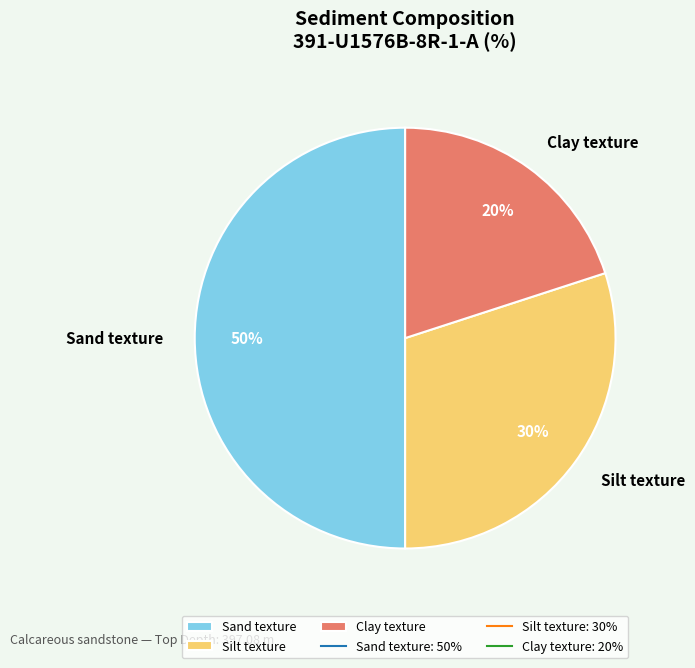

Which has a higher value, Clay texture or Sand texture?

Sand texture